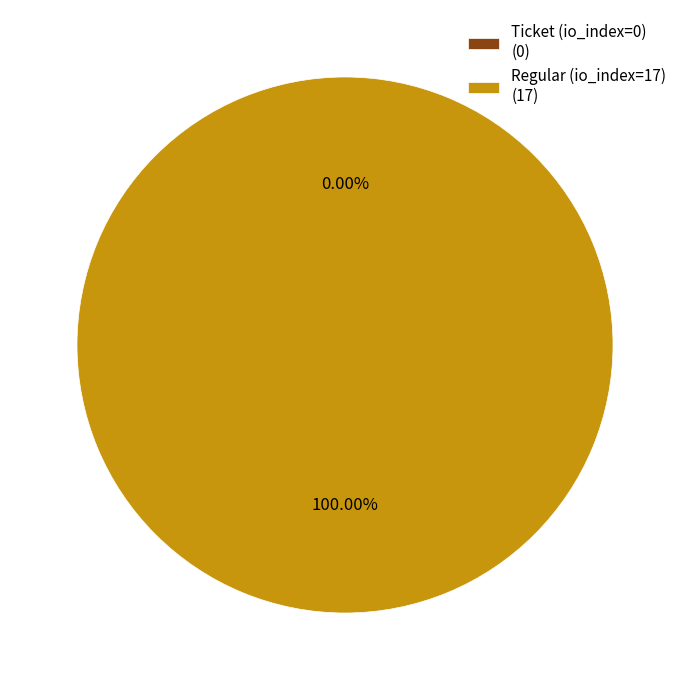

What is the change in value from Ticket (io_index=0) to Regular (io_index=17)?

+17